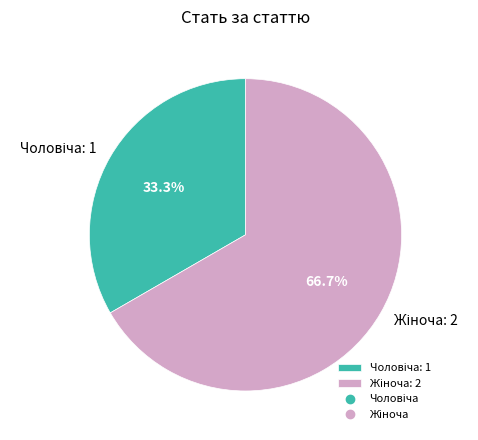

Does any single category account for the majority?

Yes